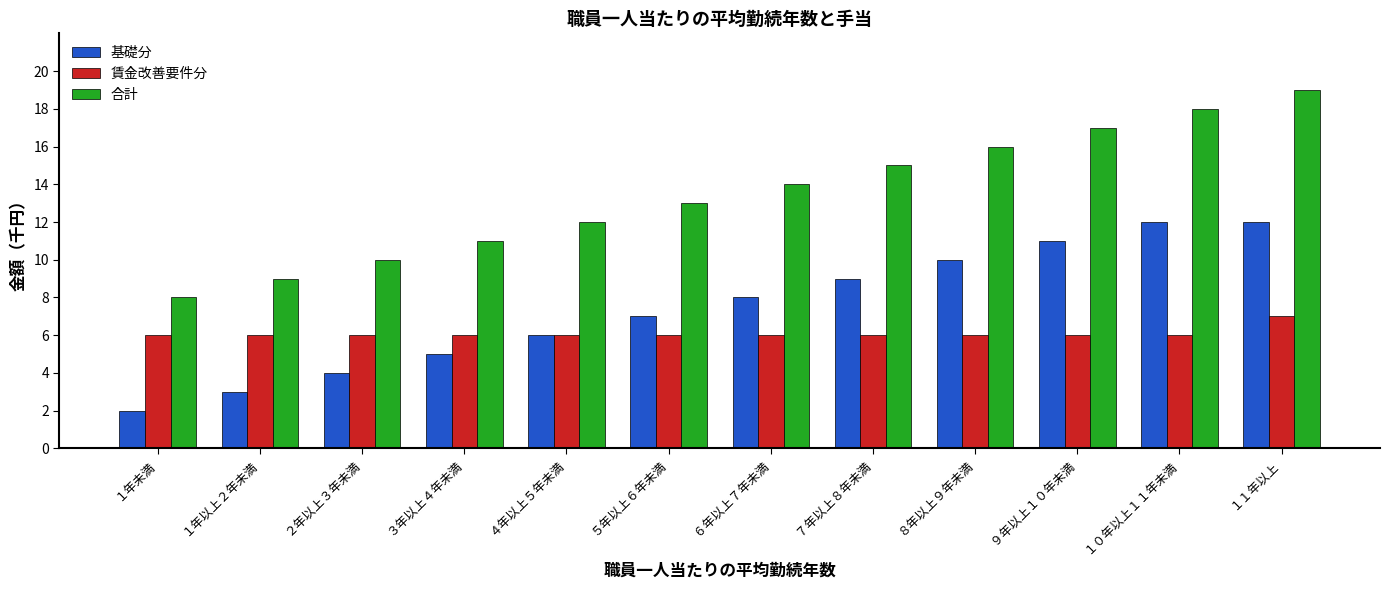

What is the sum of the 合計 values at １０年以上１１年未満 and ５年以上６年未満?

31